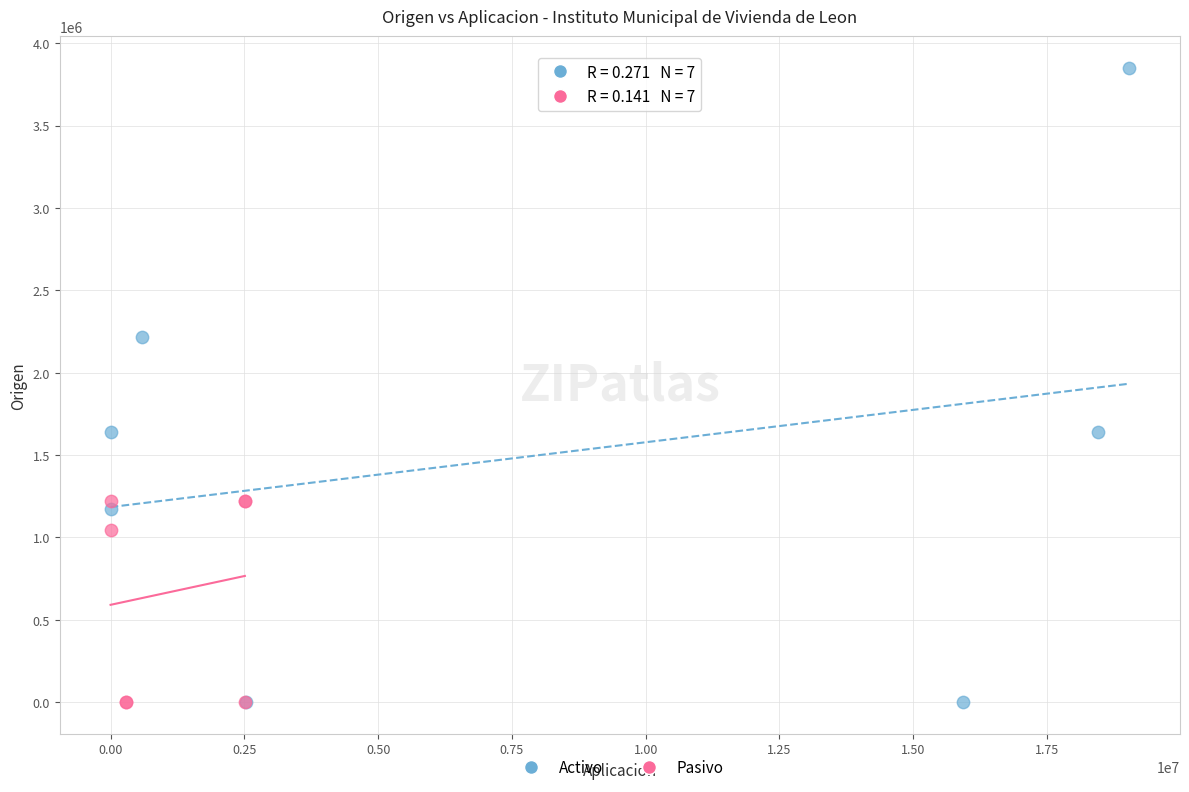

Which series has the largest Y range (max minus min)?

Activo